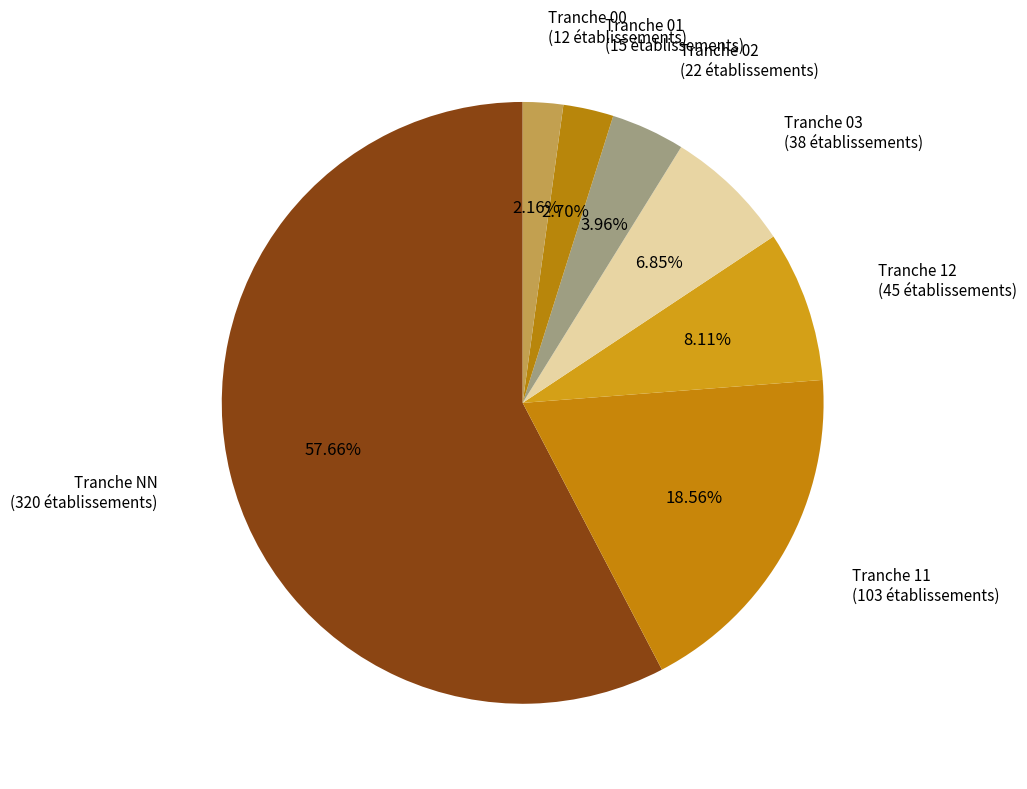

Count the number of slices in the pie.

7